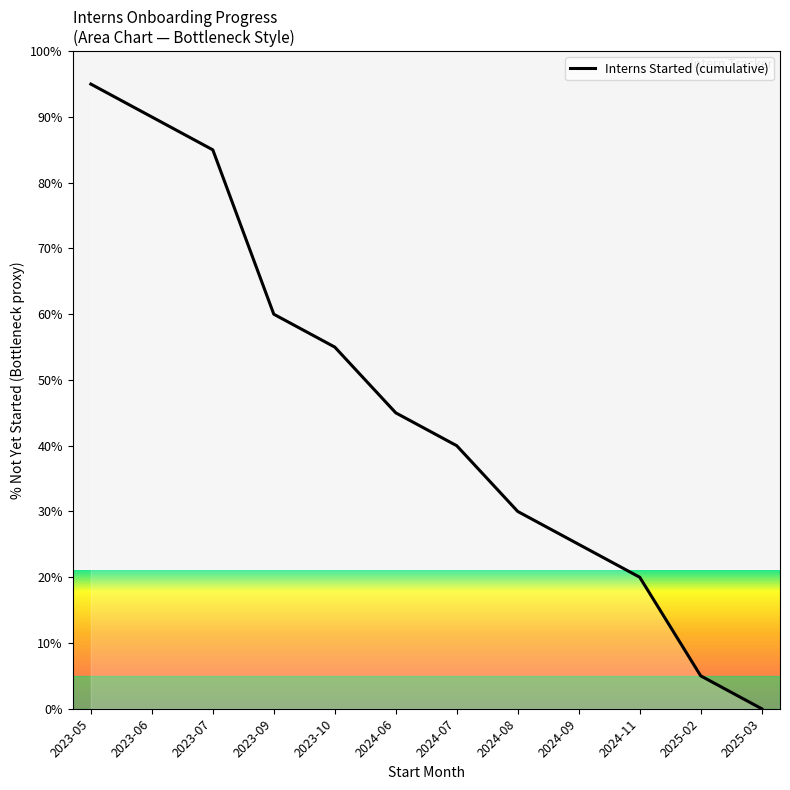

List the labels in order of value, largest first.

2023-05, 2023-06, 2023-07, 2023-09, 2023-10, 2024-06, 2024-07, 2024-08, 2024-09, 2024-11, 2025-02, 2025-03